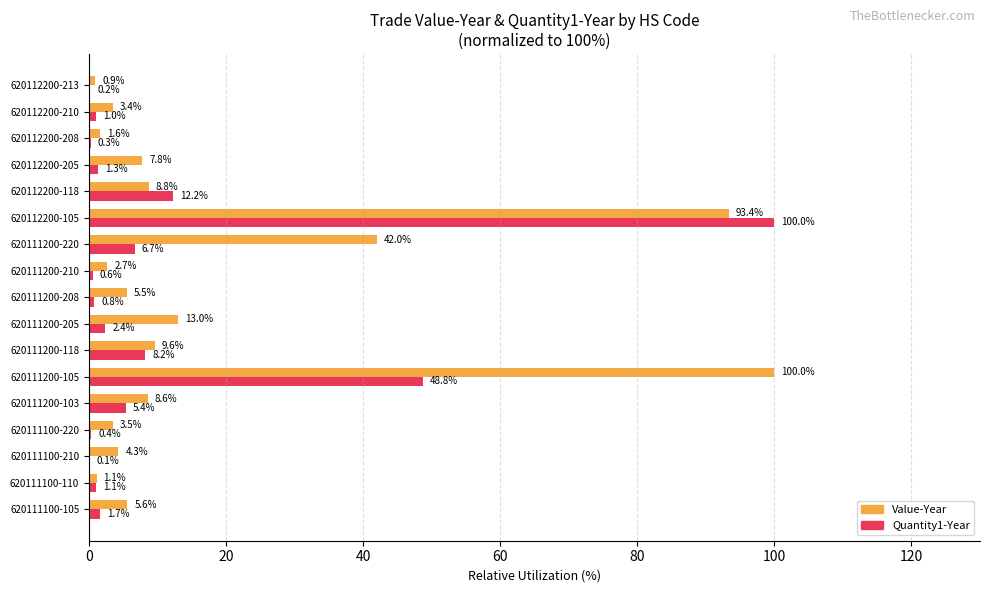

What is the greatest value displayed?

100.0